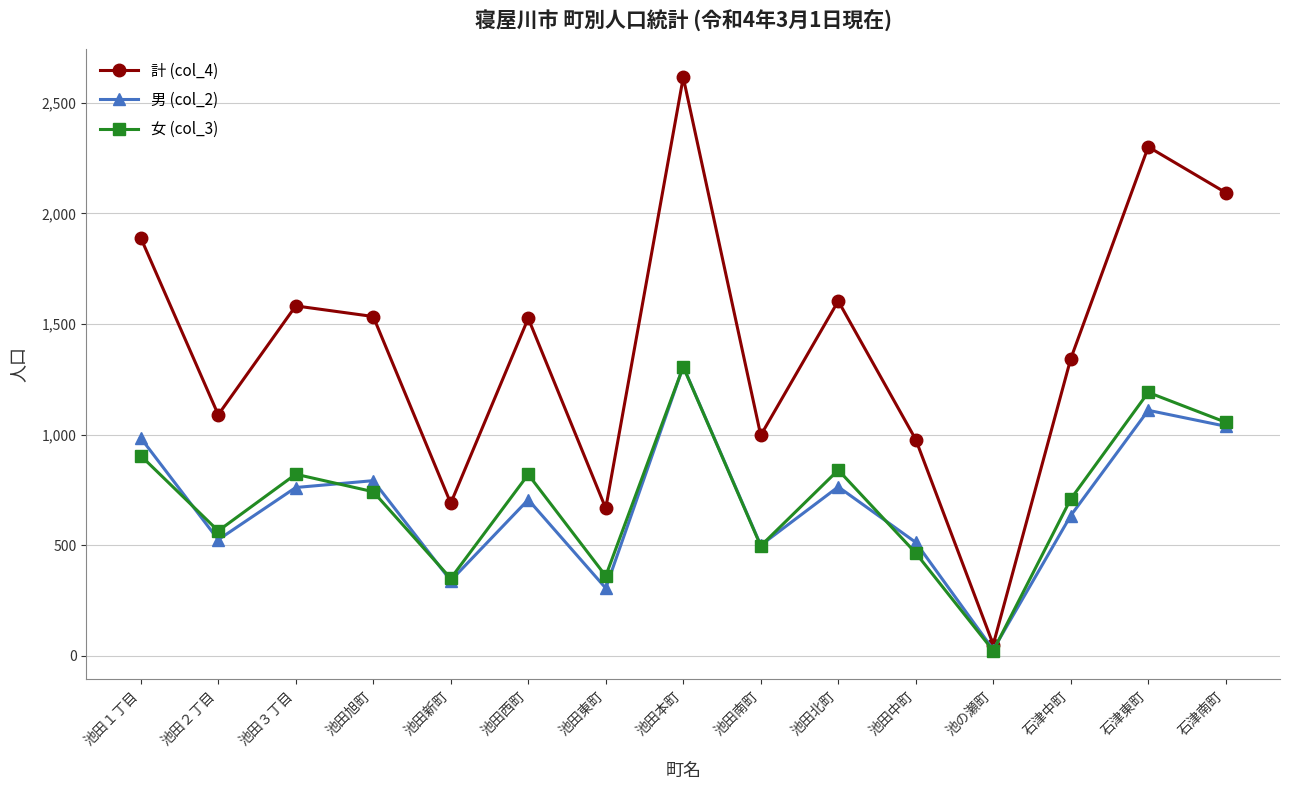

At which label does 男 (col_2) reach its minimum?

池の瀬町